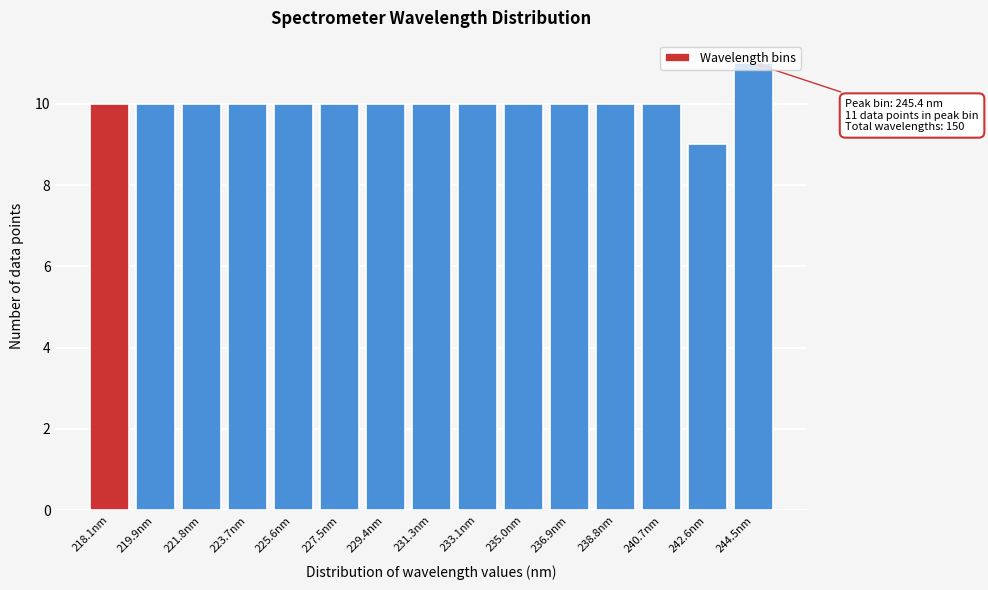

Read the value at 236.9nm.

10